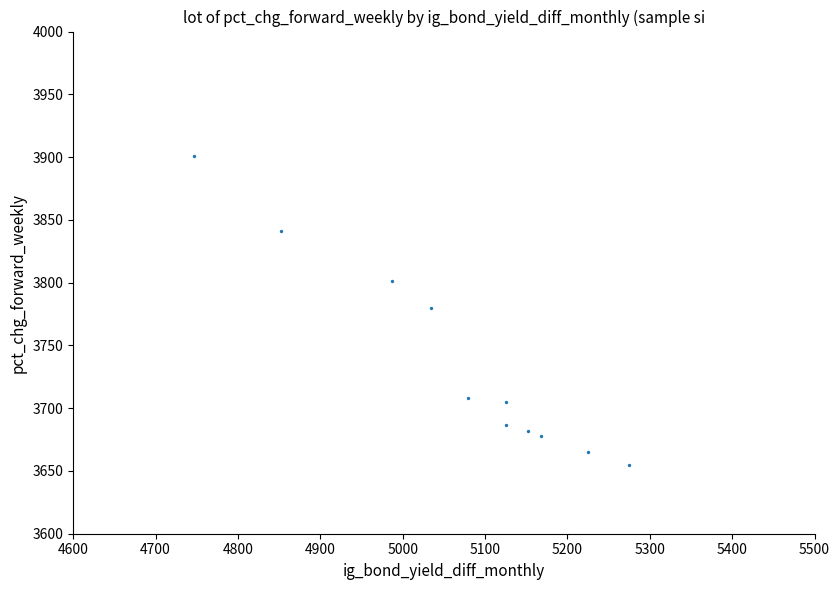

What is the range of Y values (max minus min)?

246